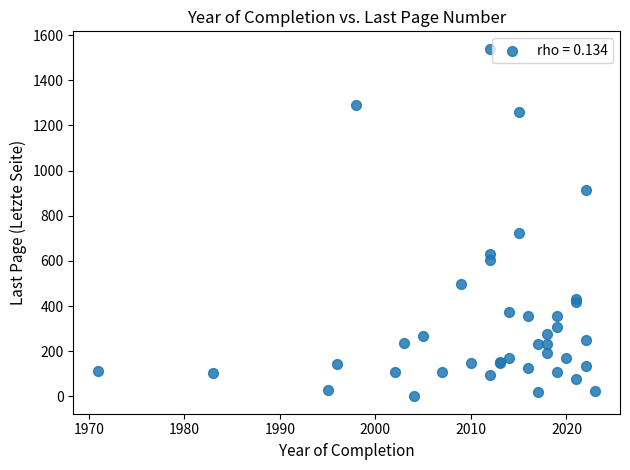

What Y value in the scatter plot is closest to 770?

723